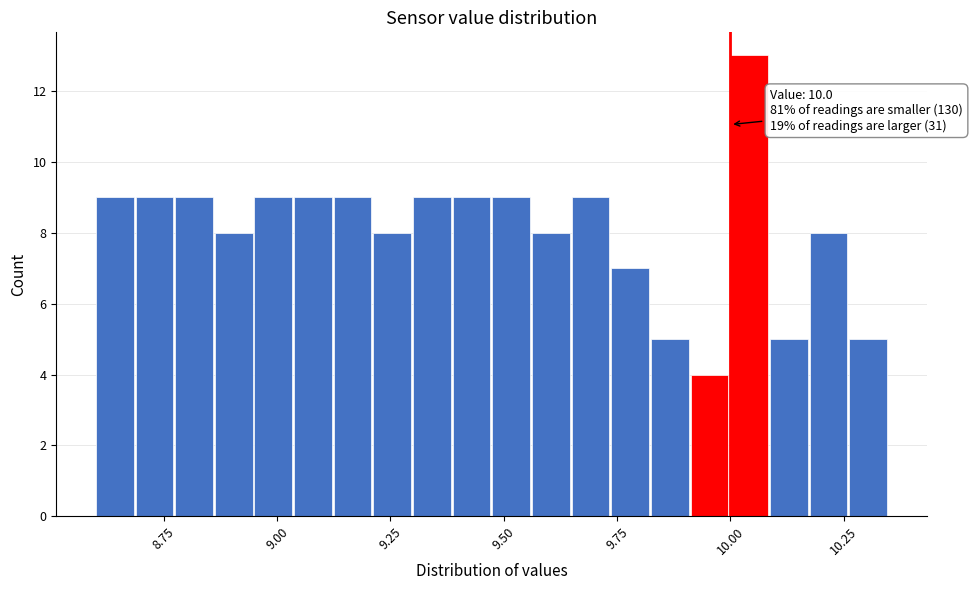

Read against the x-axis, roughly where is the centre of the tallest bar?

10.05